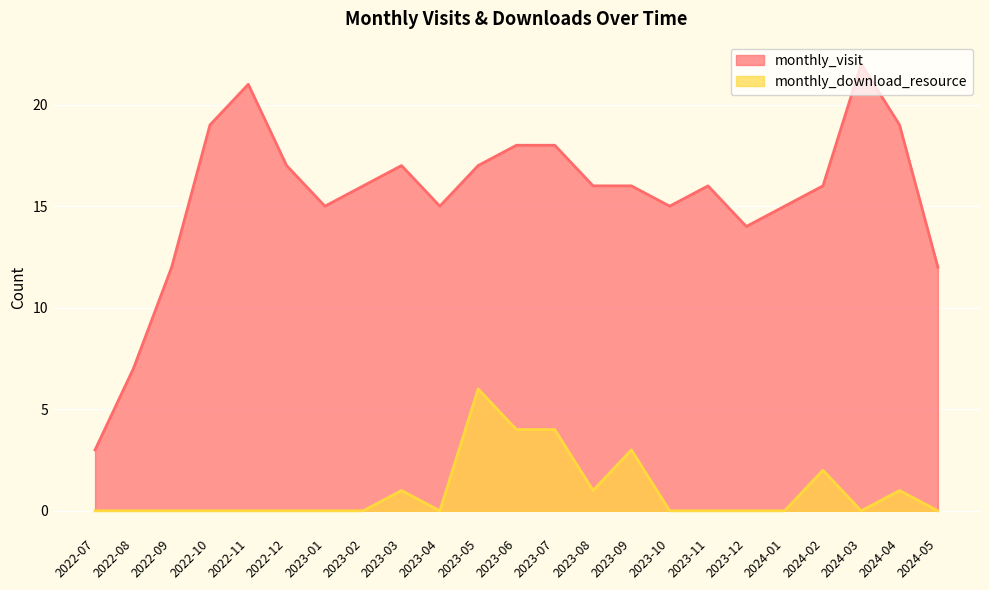

Reading left to right, transcribe all the data shown in this chart.

monthly_visit: 3	7	12	19	21	17	15	16	17	15	17	18	18	16	16	15	16	14	15	16	22	19	12
monthly_download_resource: 0	0	0	0	0	0	0	0	1	0	6	4	4	1	3	0	0	0	0	2	0	1	0